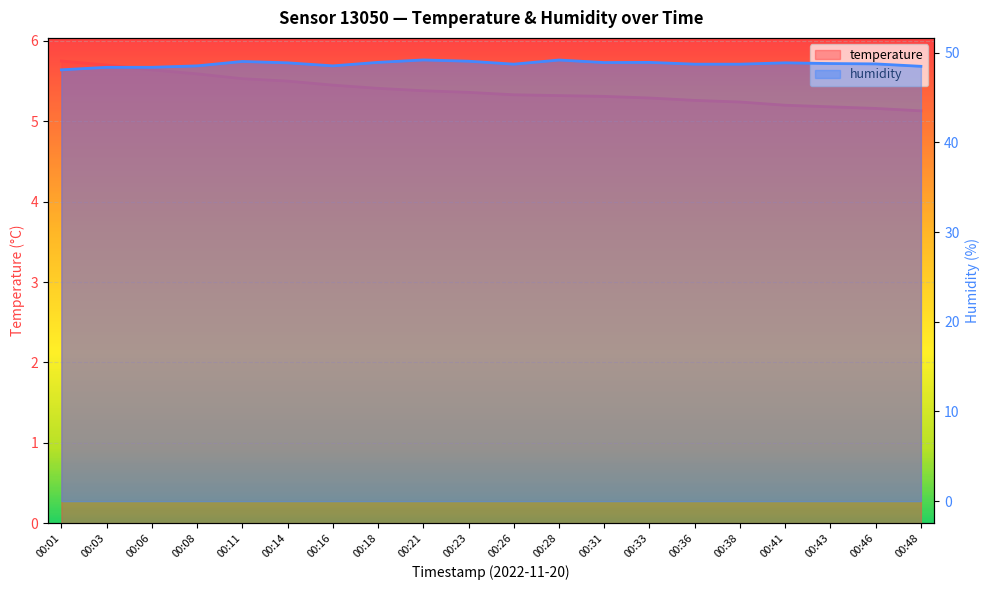

True or false: humidity and temperature intersect in this chart.

False